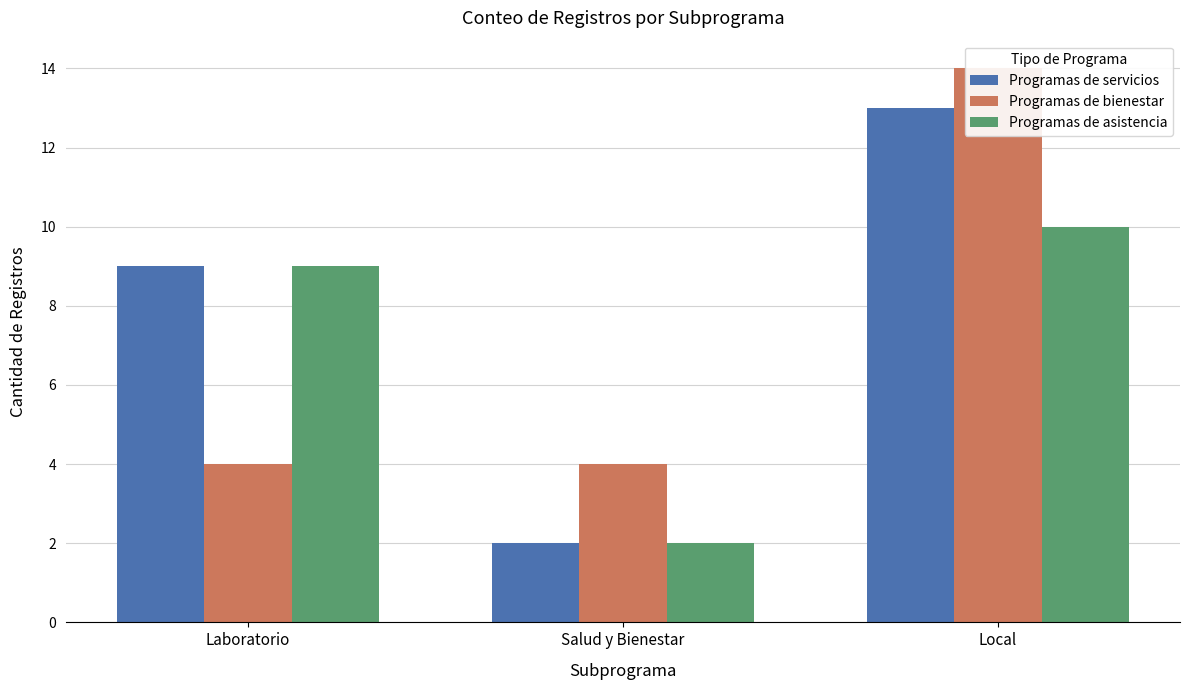

Which label corresponds to the largest value in the chart?

Local